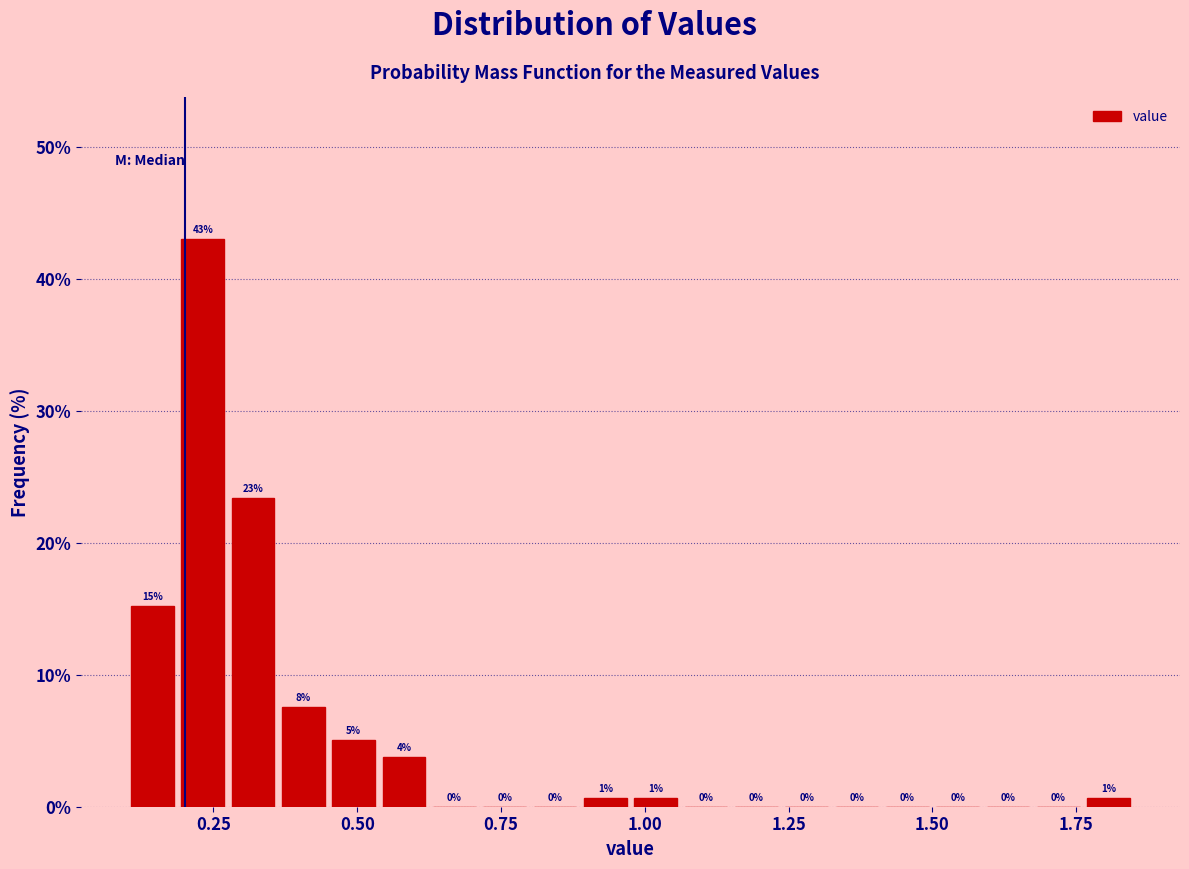

Around what value on the x-axis is the tallest bar? Give the approximate position of its centre, as read against the axis.

0.25